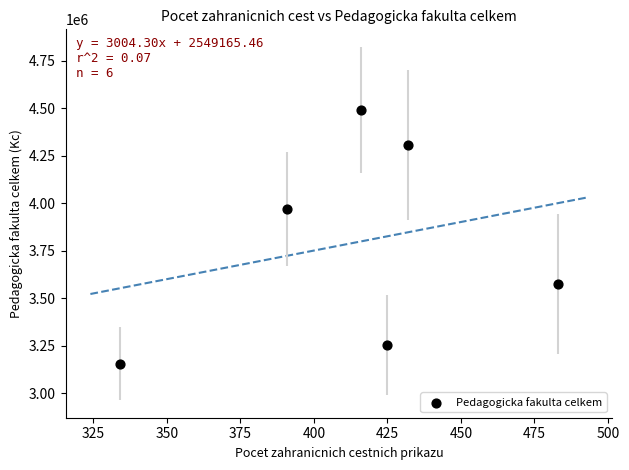

What is the average X value?

413.5